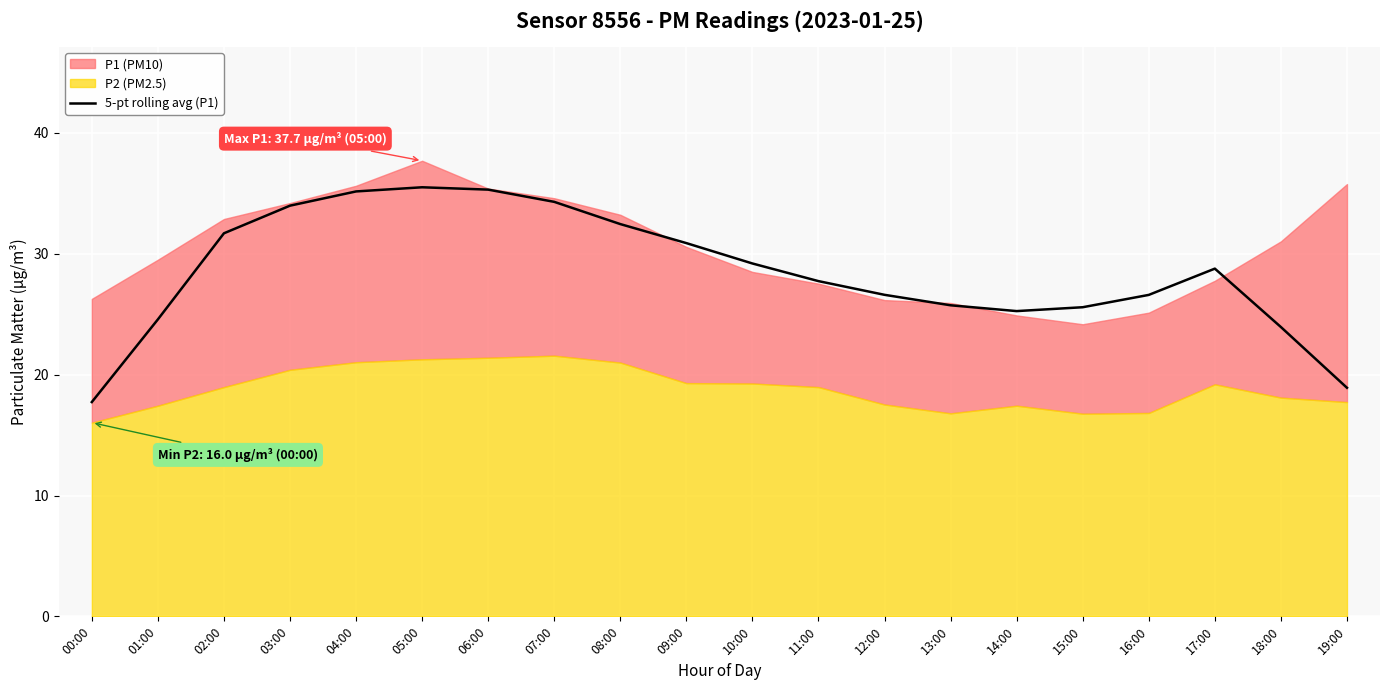

Which has a higher value, 08:00 or 13:00?

08:00